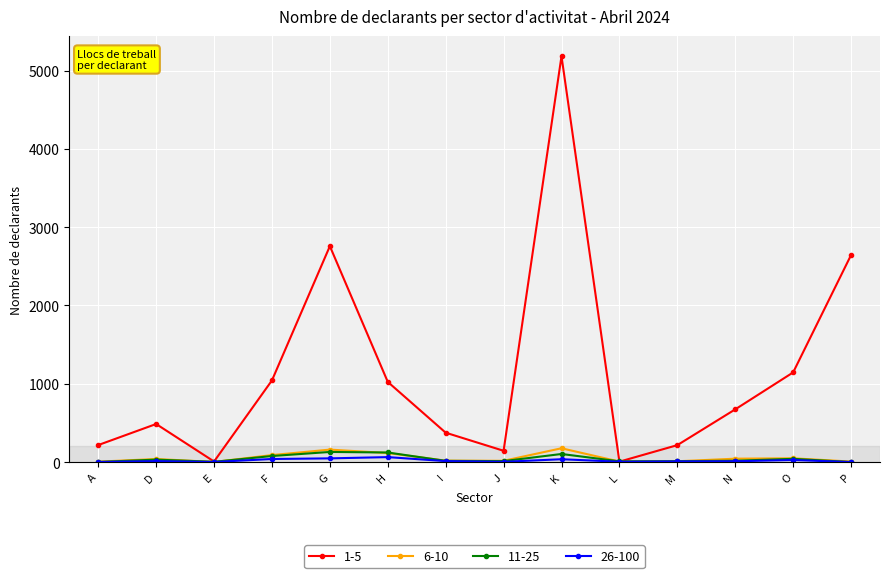

What is the greatest value displayed?

5184